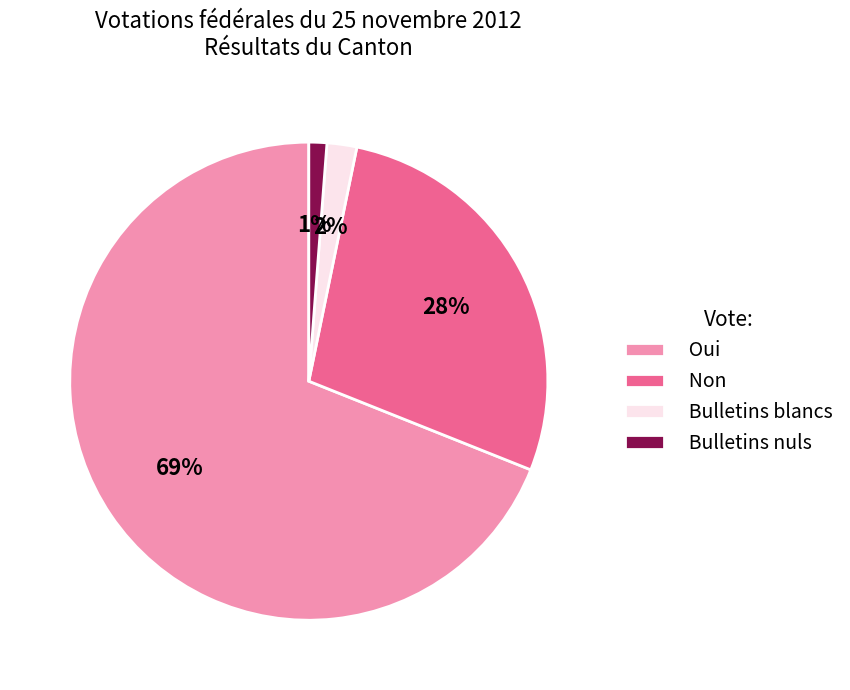

How many segments does this pie chart have?

4